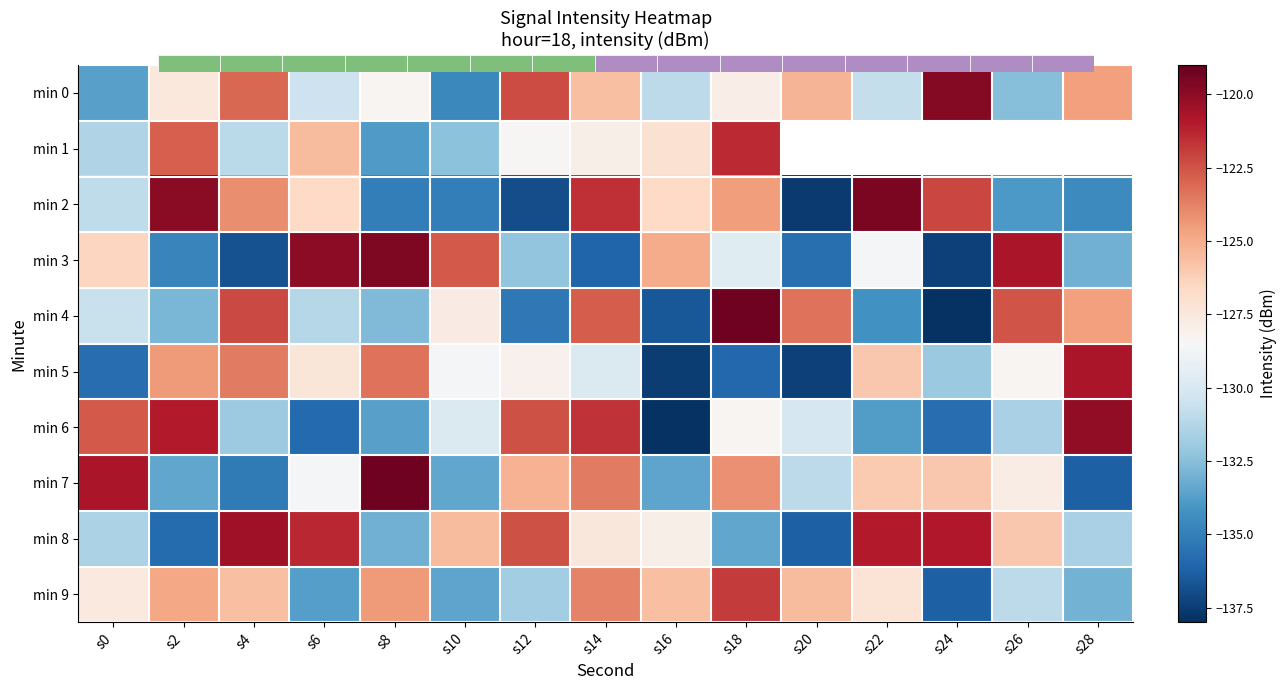

Is the value of min 6 at s8 greater than the value of min 0 at s0?

No